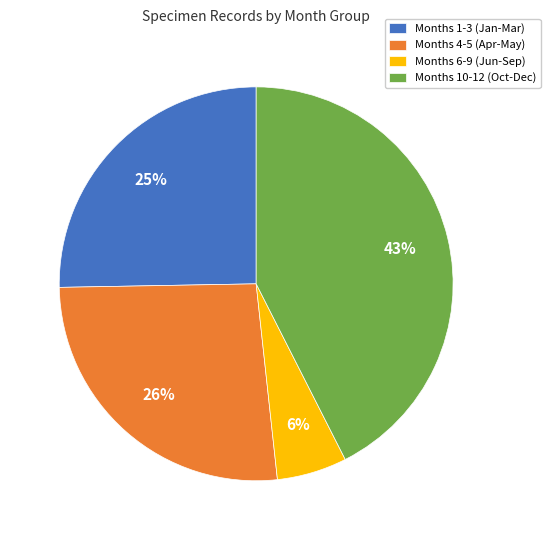

Is there any slice that represents more than half of the pie?

No